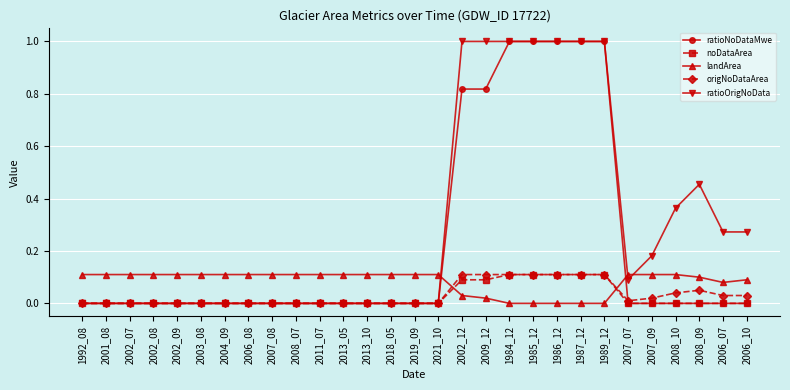

Count the number of data series in this chart.

5